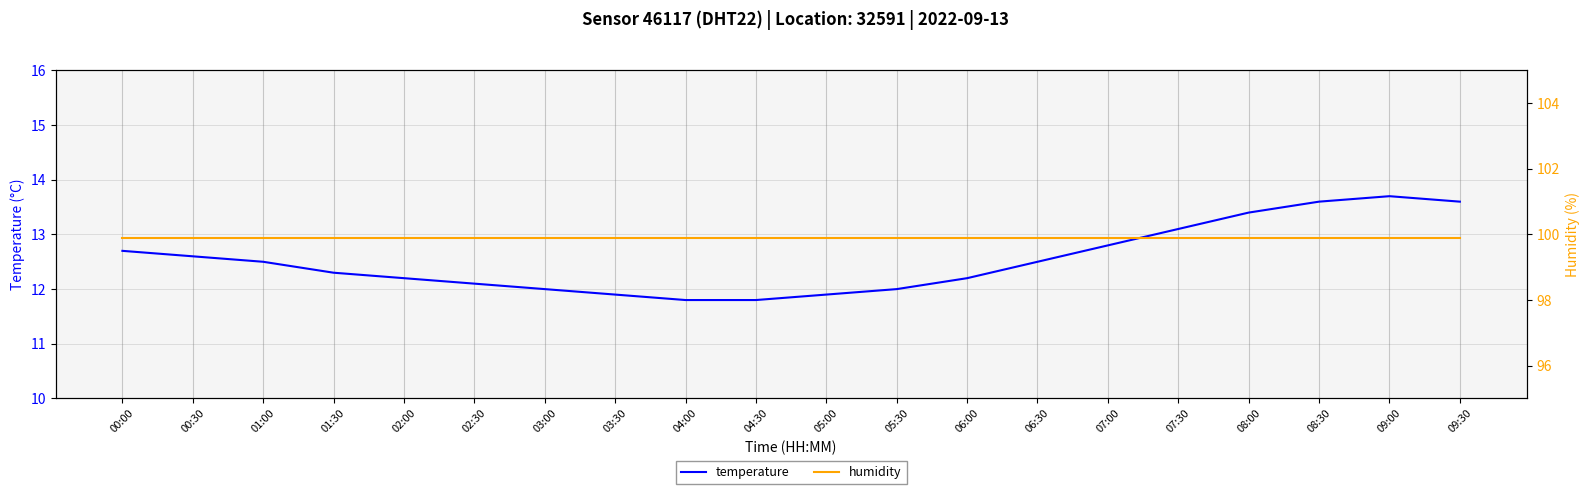

At 01:30, list the series in order from smallest to largest.

temperature, humidity